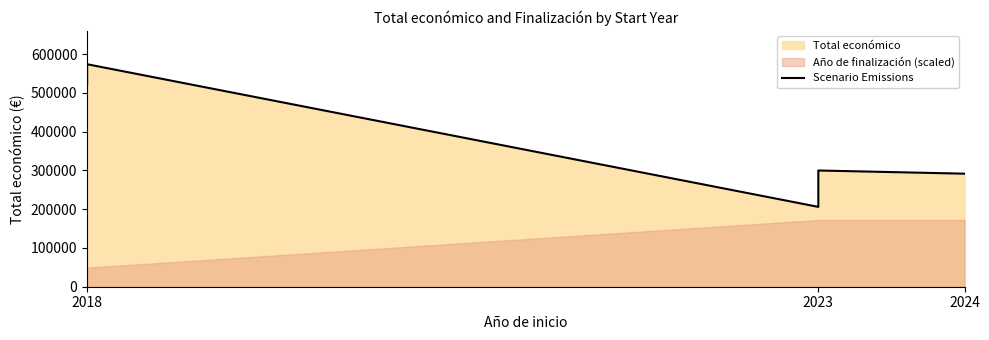

What is the average value?

355715